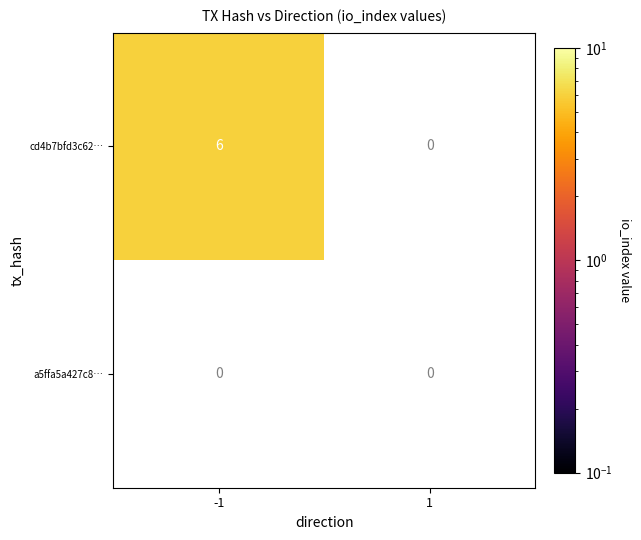

Which label corresponds to the smallest value in the chart?

1